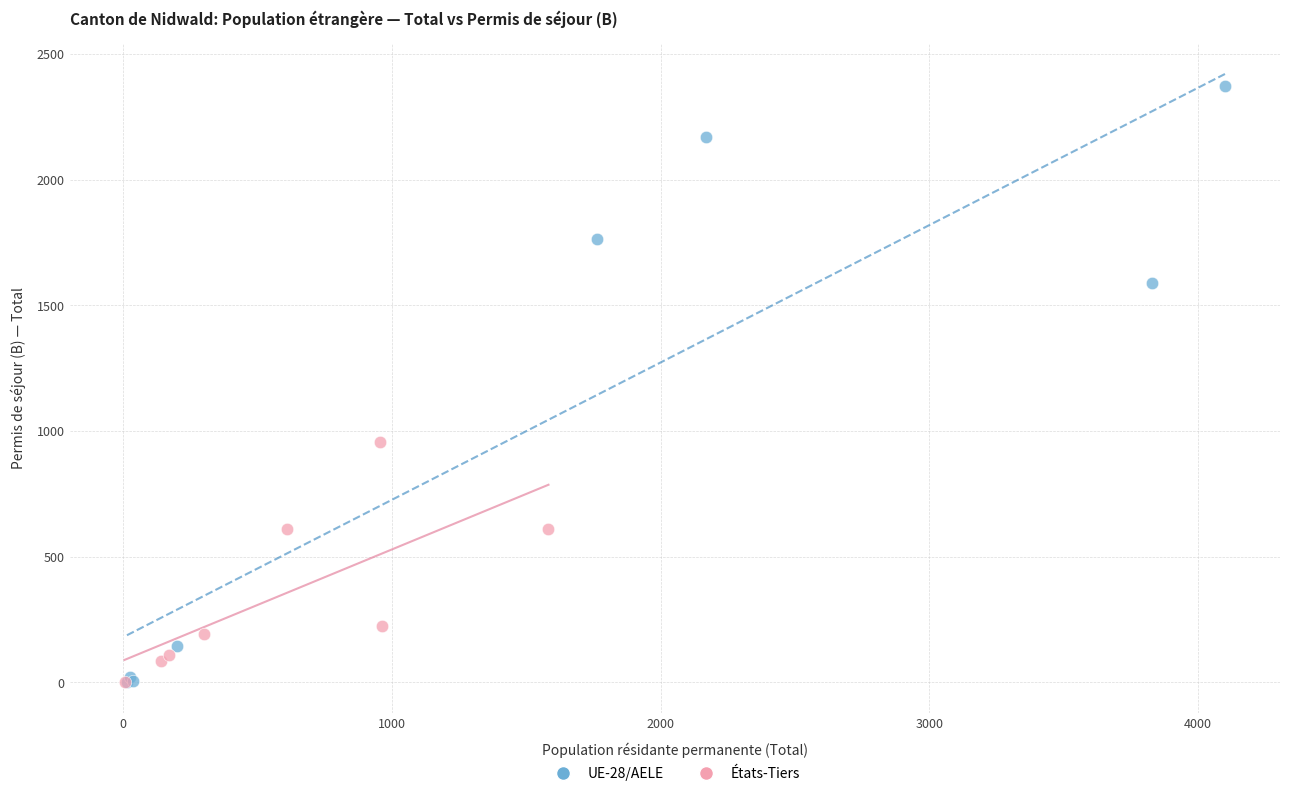

What are all the series names shown in the legend?

UE-28/AELE, États-Tiers